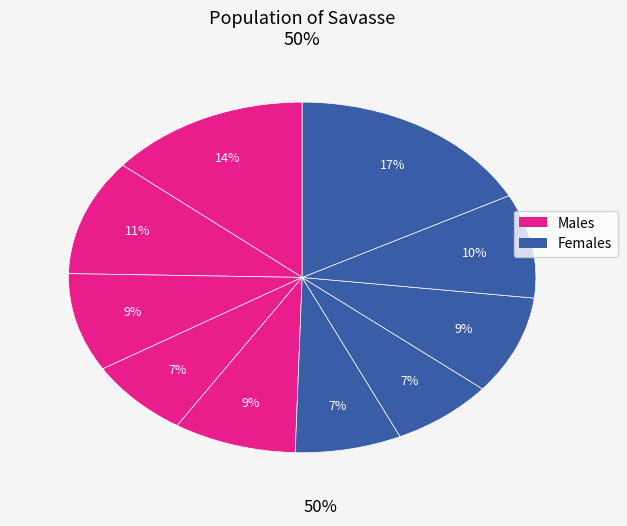

Does any single category account for the majority?

No